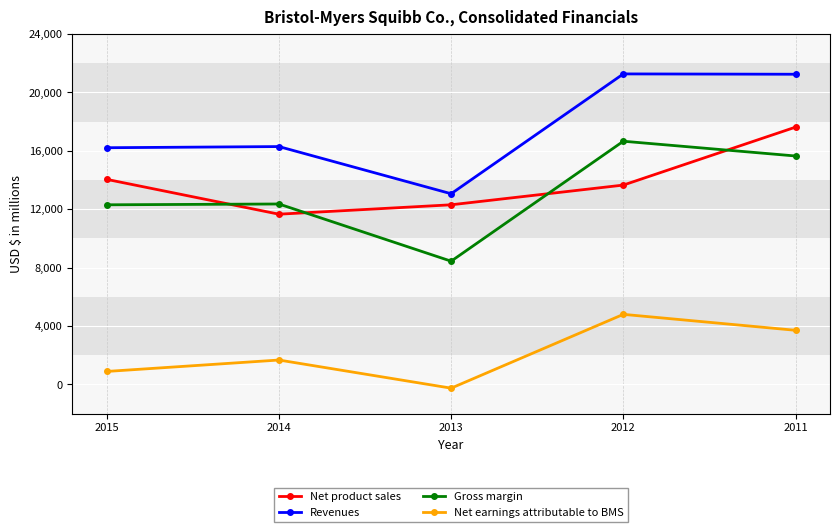

The Gross margin series shows 15646 at 2011. True or false?

True